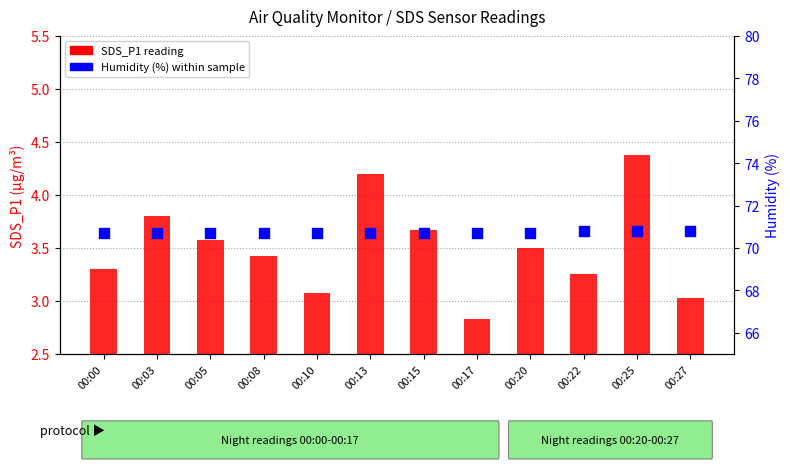

Which series reaches the maximum Y coordinate?

Humidity (%)